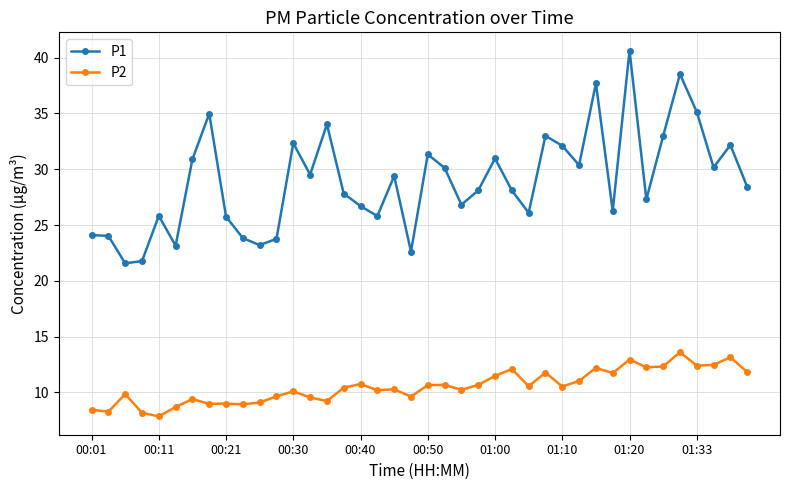

Does the chart have visible grid lines?

Yes